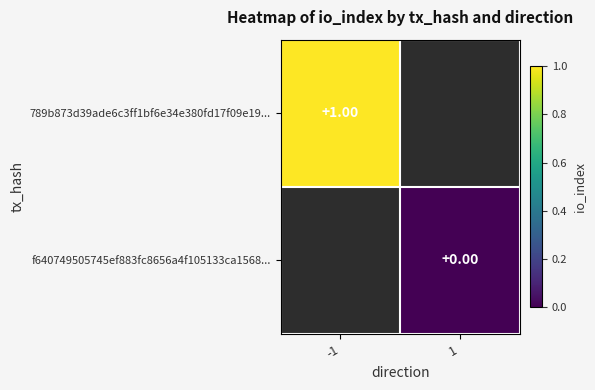

How many data points does each series have?

2